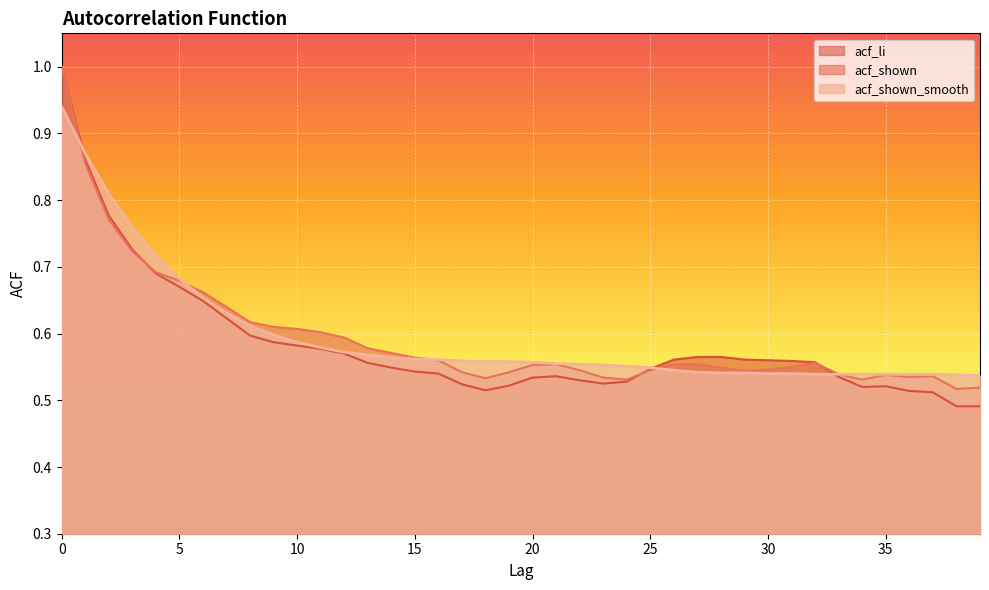

True or false: acf_shown_smooth has a value of 0.6 at 19.

True